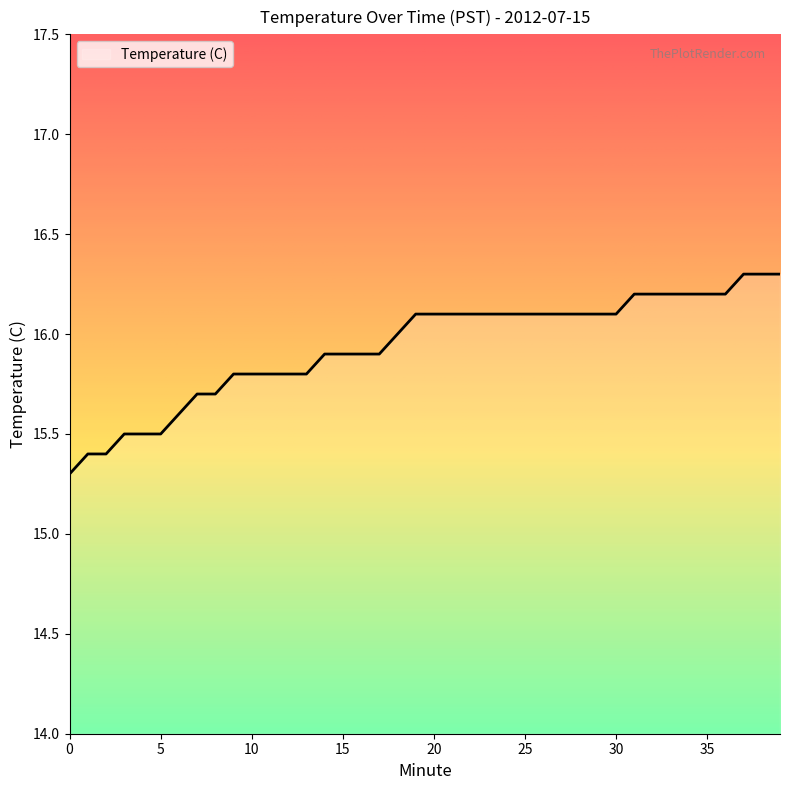

Reading left to right, what are all the values shown in this chart?

15.3	15.4	15.4	15.5	15.5	15.5	15.6	15.7	15.7	15.8	15.8	15.8	15.8	15.8	15.9	15.9	15.9	15.9	16.0	16.1	16.1	16.1	16.1	16.1	16.1	16.1	16.1	16.1	16.1	16.1	16.1	16.2	16.2	16.2	16.2	16.2	16.2	16.3	16.3	16.3